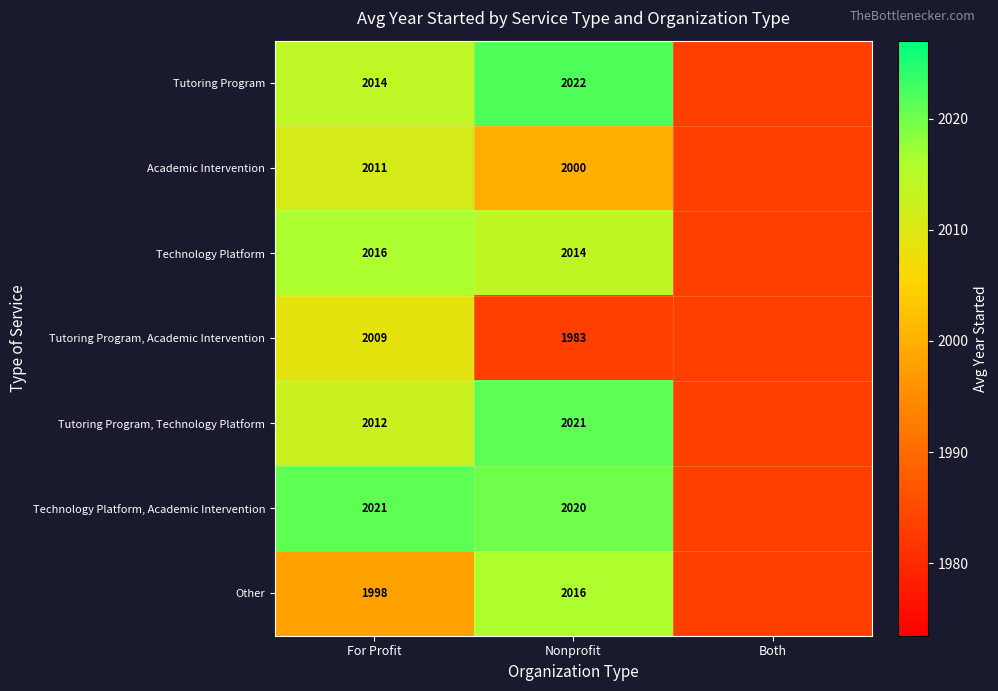

What is the total value across all series at Nonprofit?

14076.0